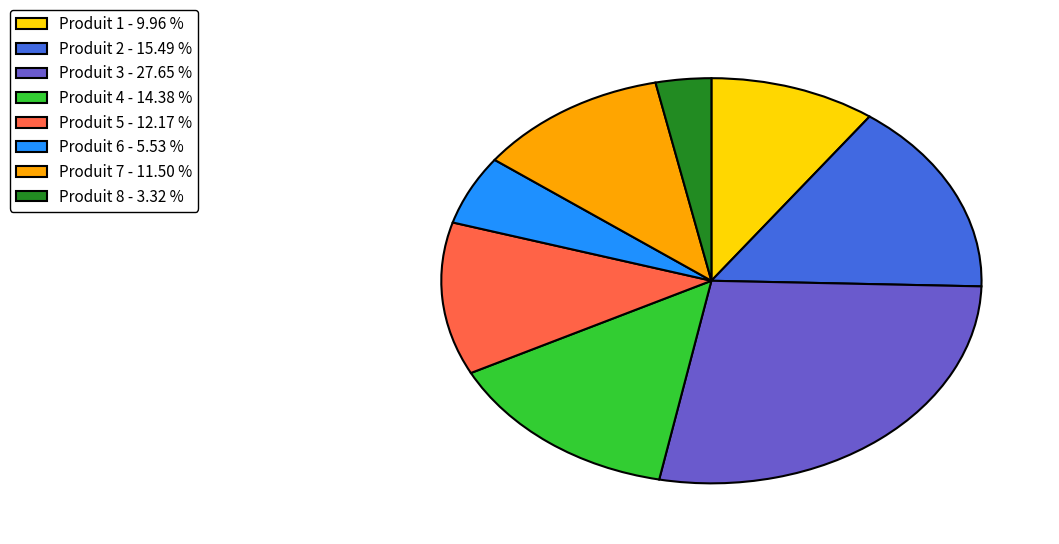

Count the number of slices in the pie.

8